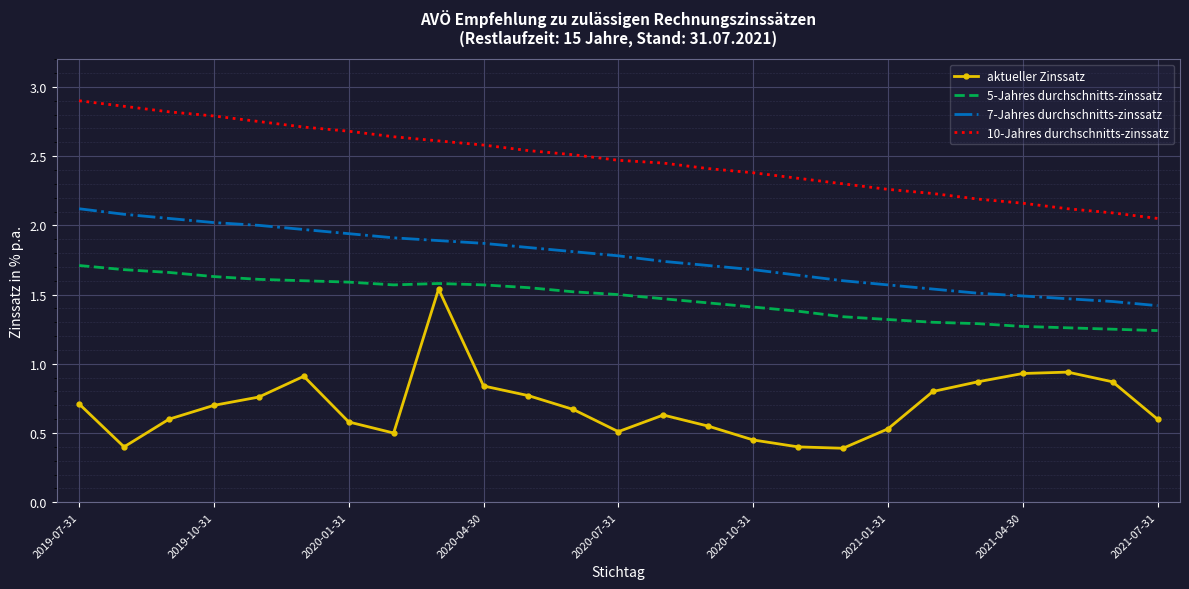

What is the maximum value for 7-Jahres durchschnitts-zinssatz?

2.1